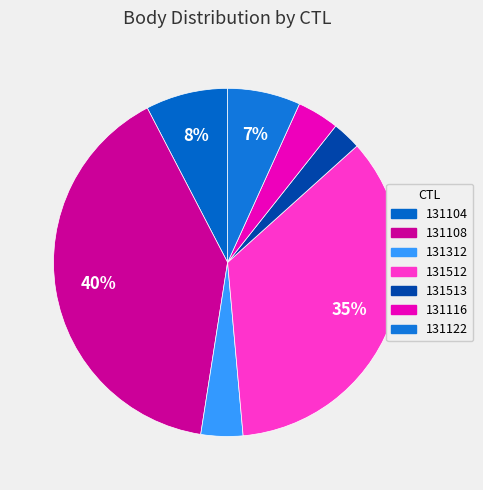

Count the number of slices in the pie.

7